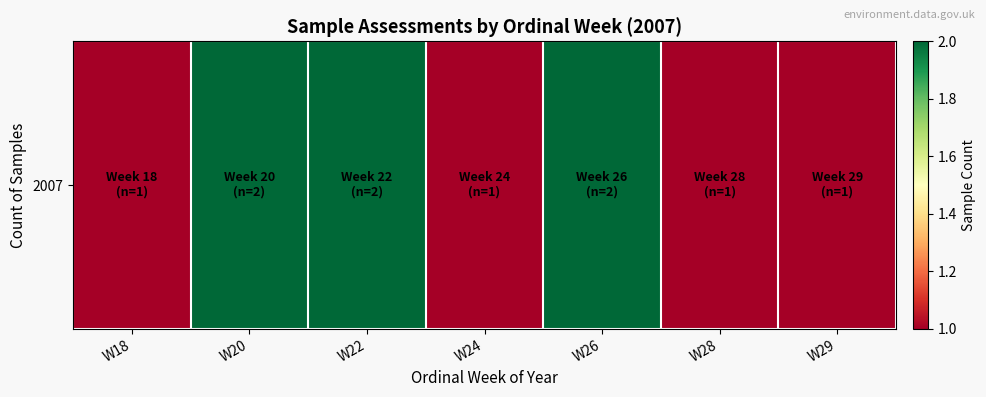

How many categories are shown in the chart?

7